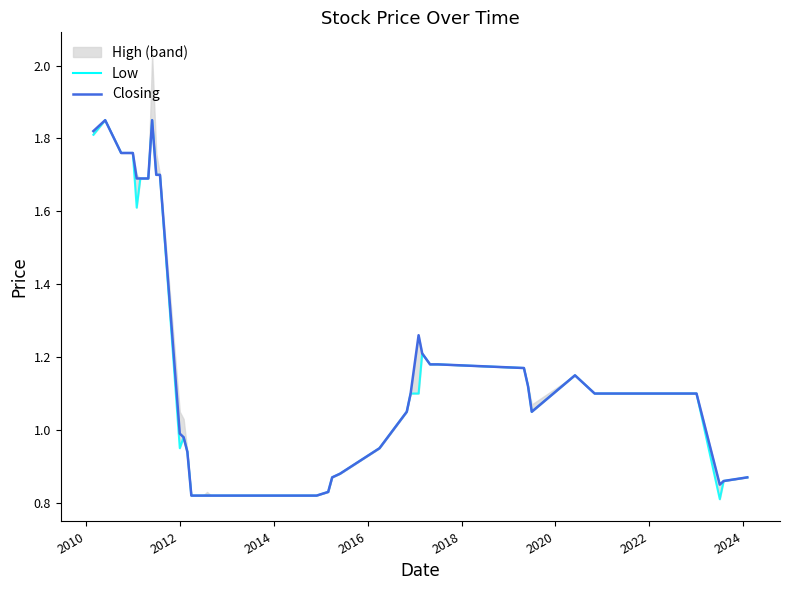

True or false: Closing and Low intersect in this chart.

False